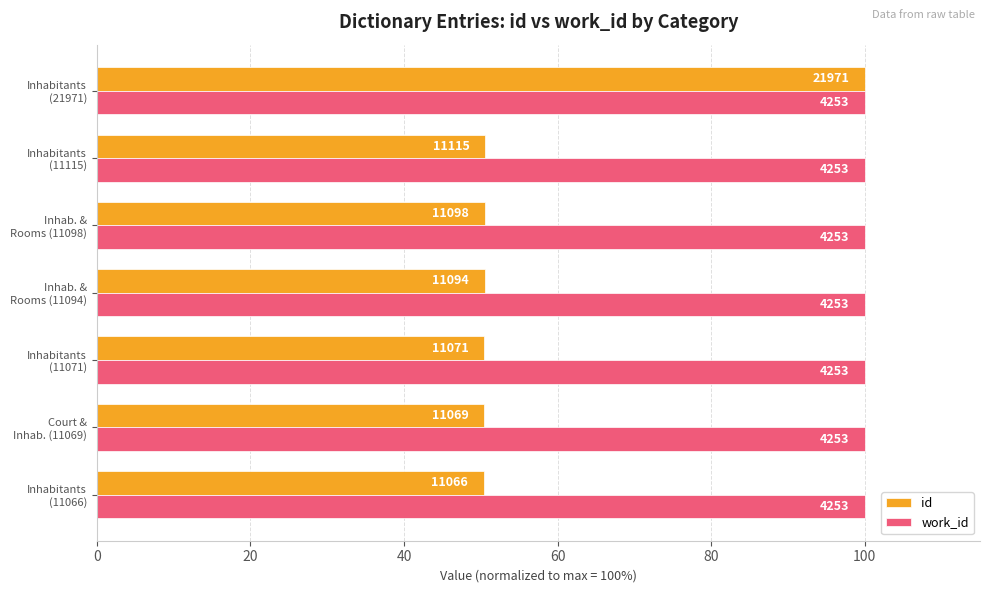

How many bars are there in each group?

2